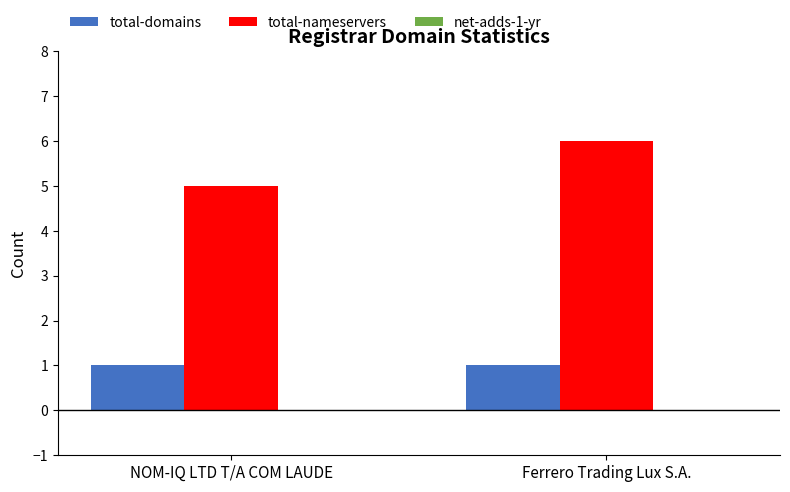

Which series changed the most between NOM-IQ LTD T/A COM LAUDE and Ferrero Trading Lux S.A.?

total-nameservers